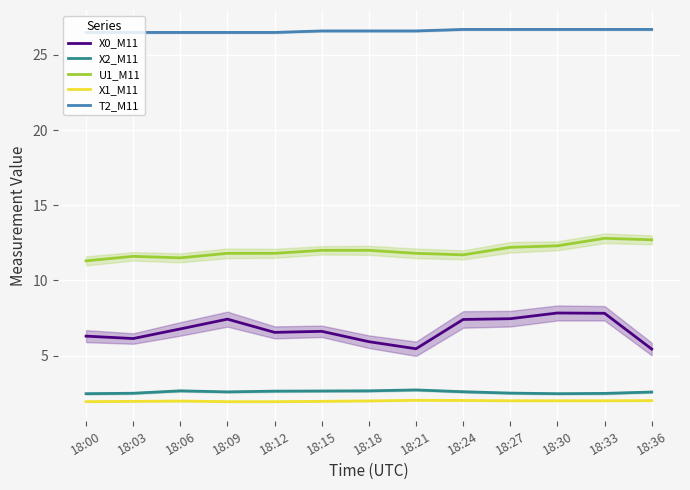

What is the average value of the T2_M11 series?

26.6